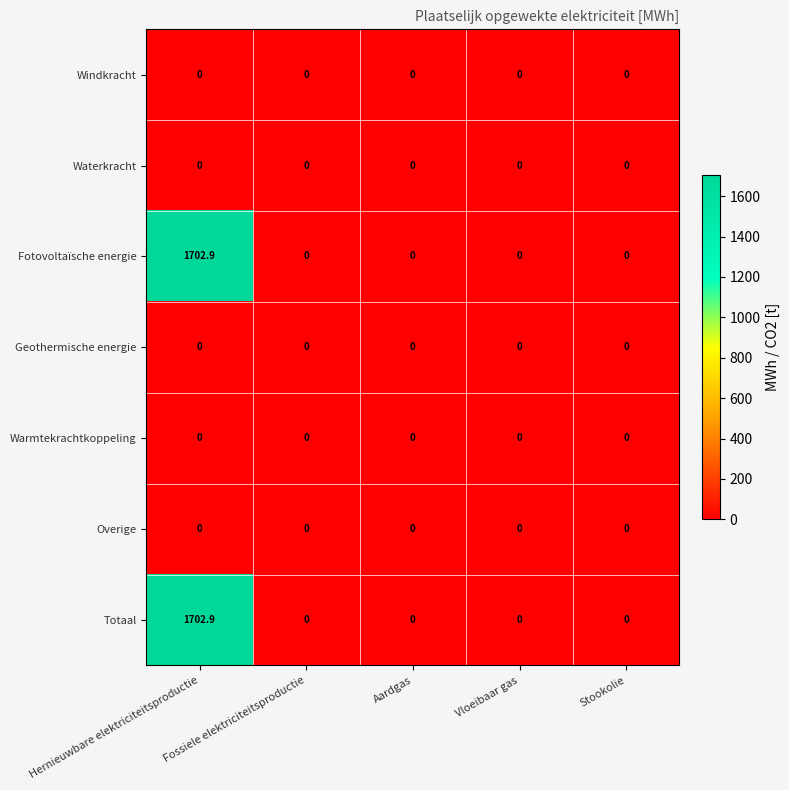

What is the highest value of the Fotovoltaïsche energie series?

1702.9